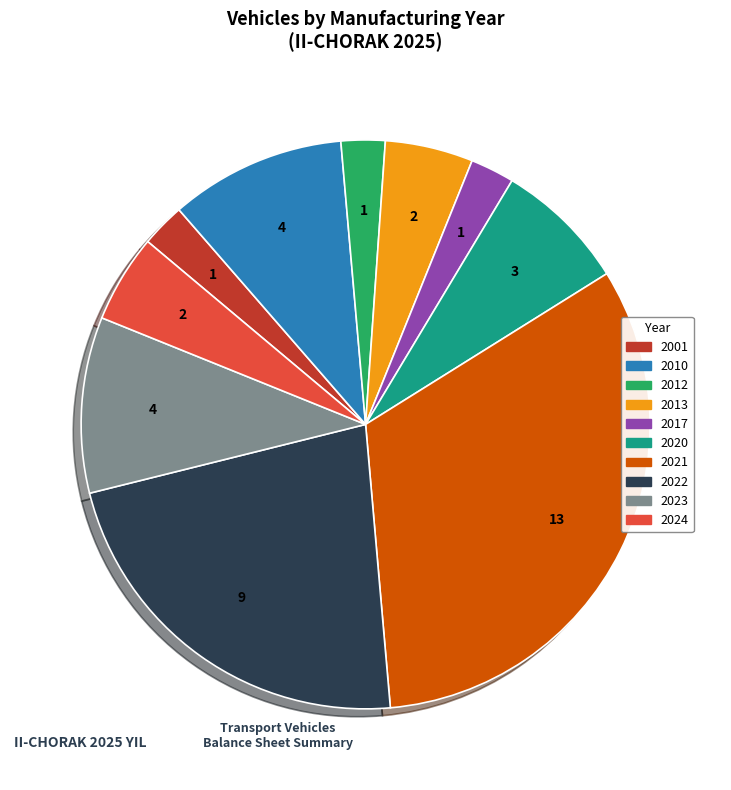

Which slice is the largest?

2021